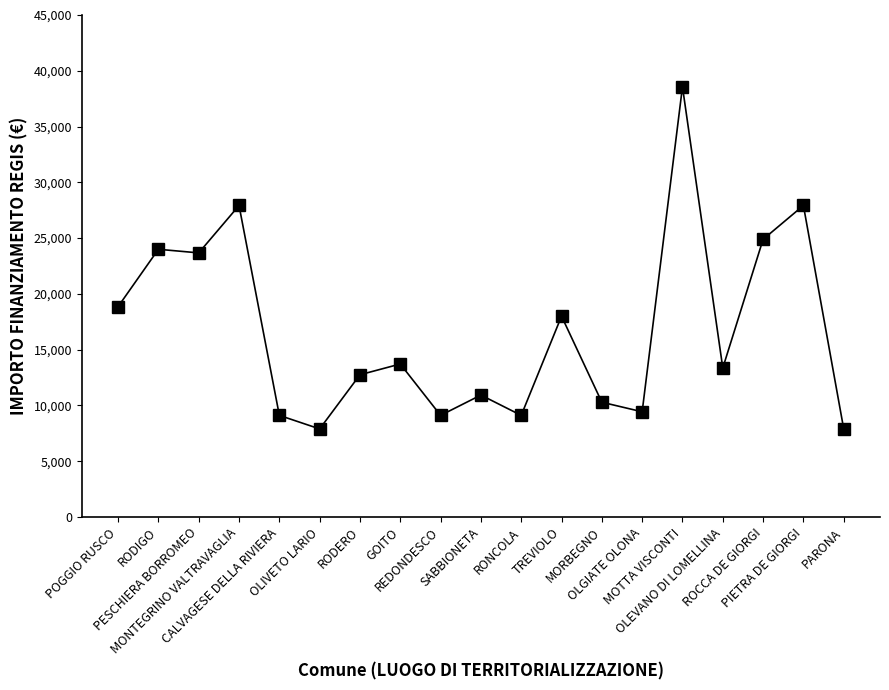

What is the minimum value shown in the chart?

7891